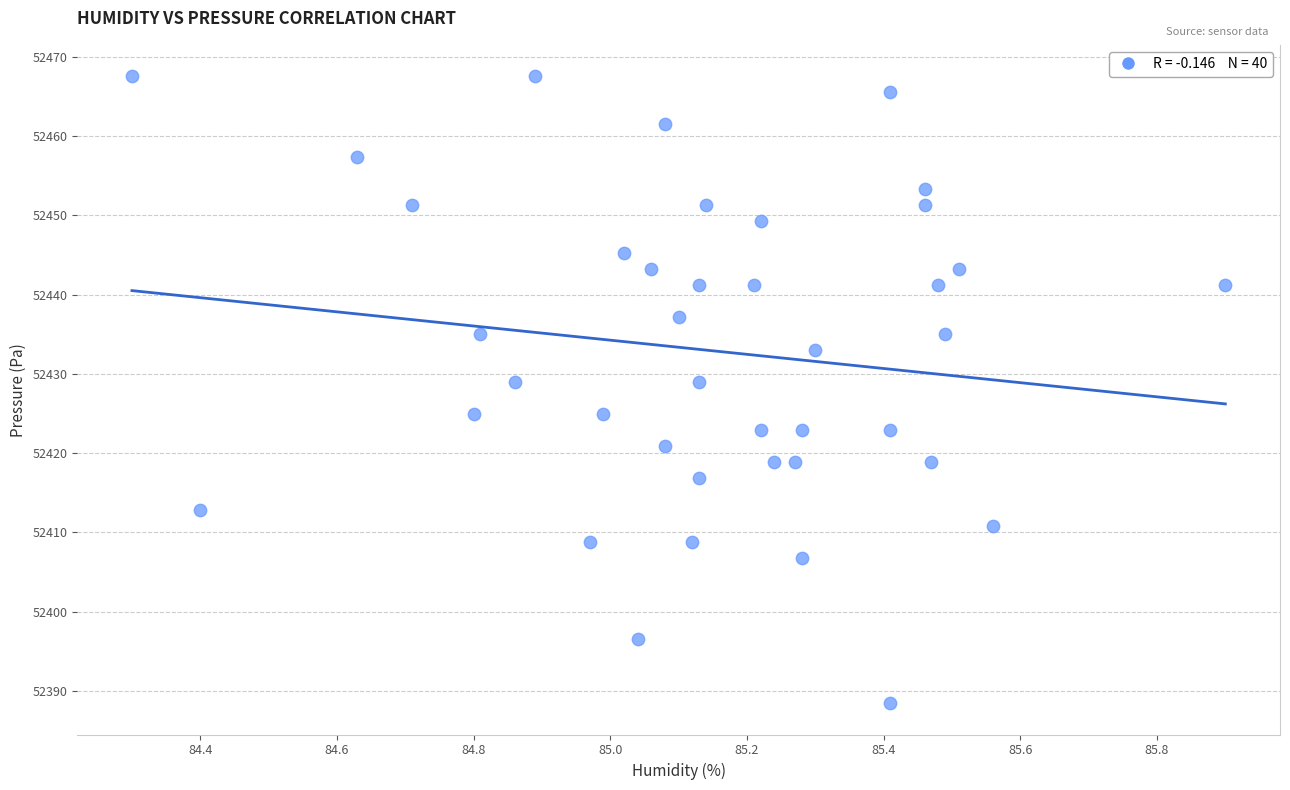

How many points are shown in the scatter plot?

40